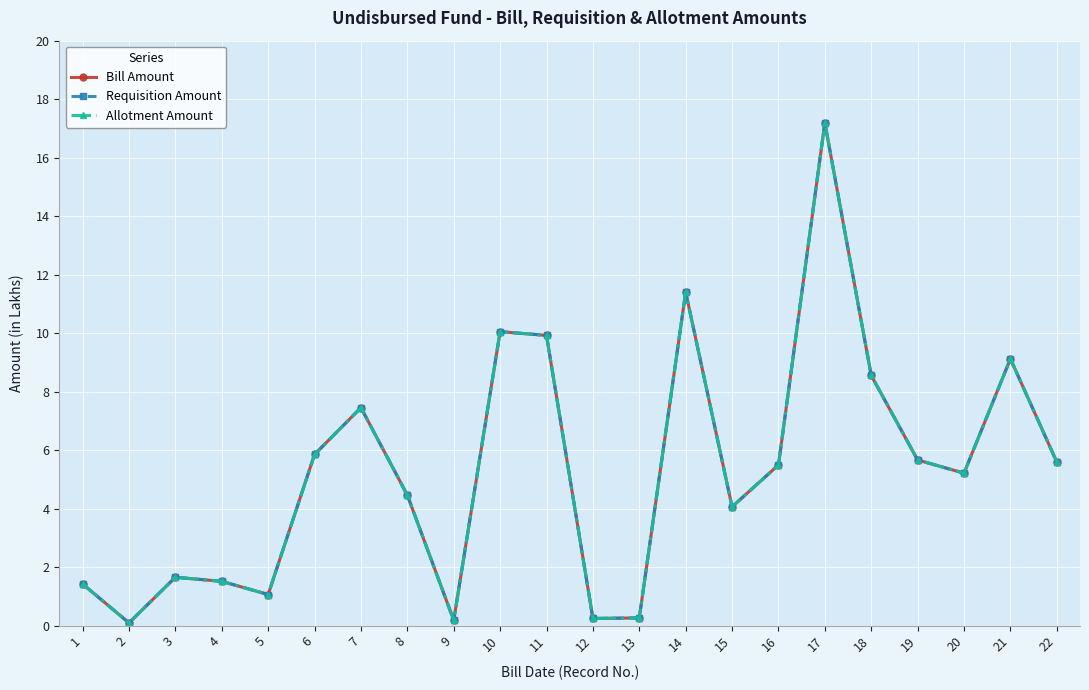

The Requisition Amount series shows 0.8 at 3. True or false?

False